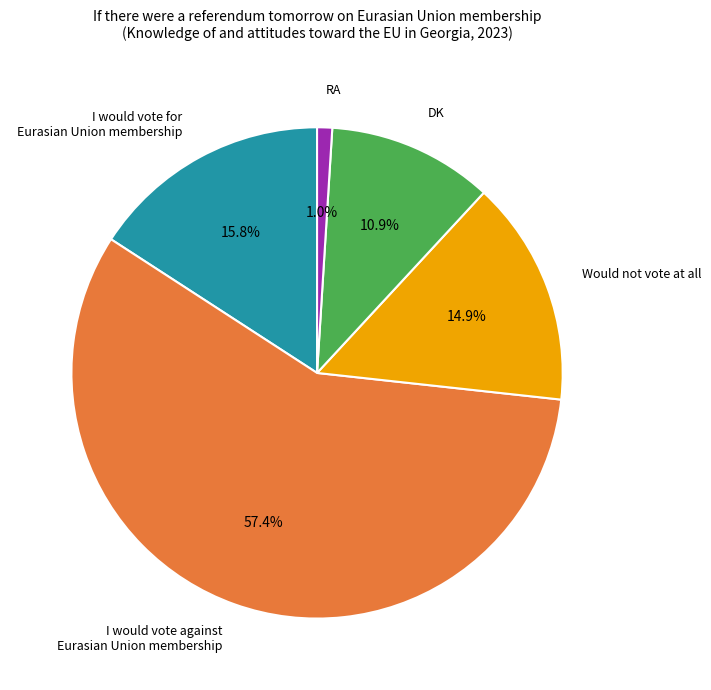

Is there a majority slice in this chart?

Yes